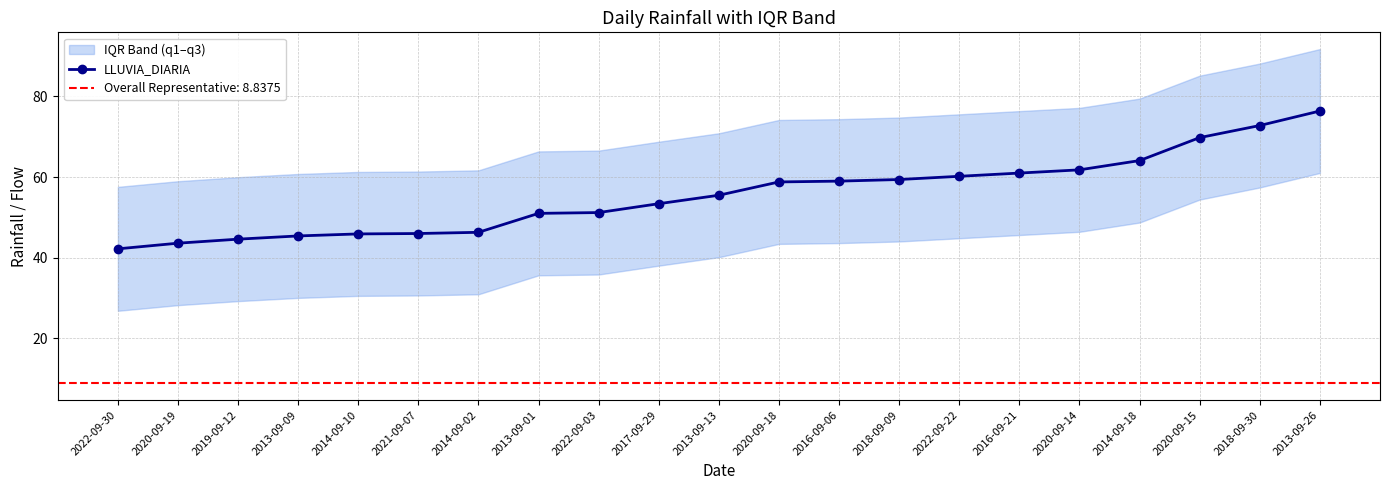

The value at 2019-09-12 is 44.6. True or false?

True